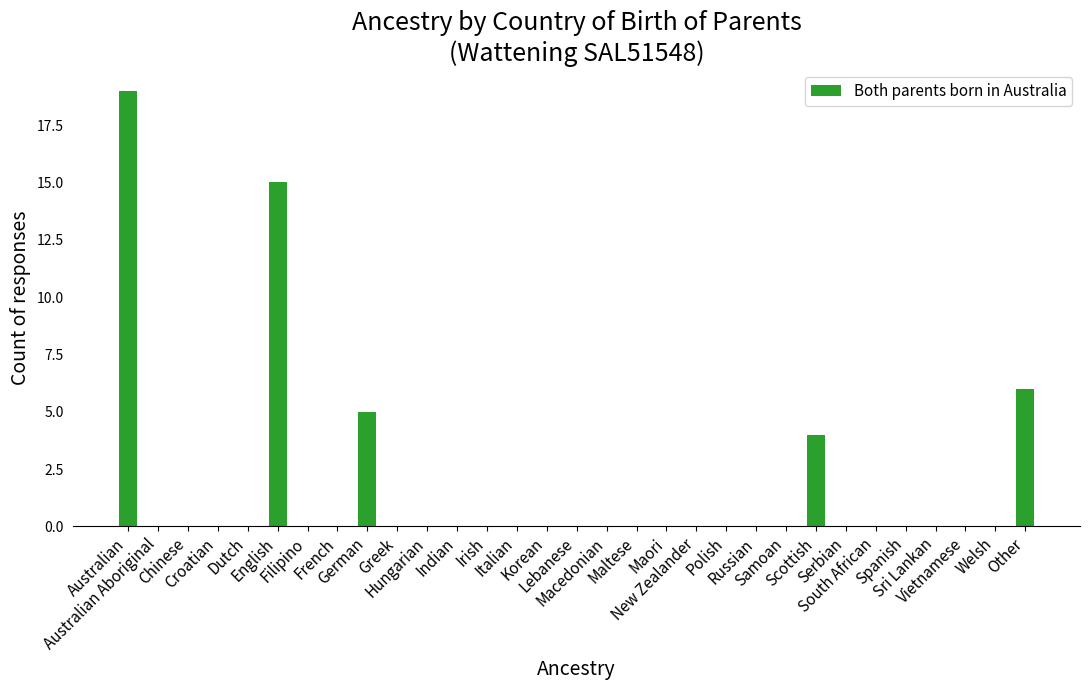

What is the greatest value displayed?

19